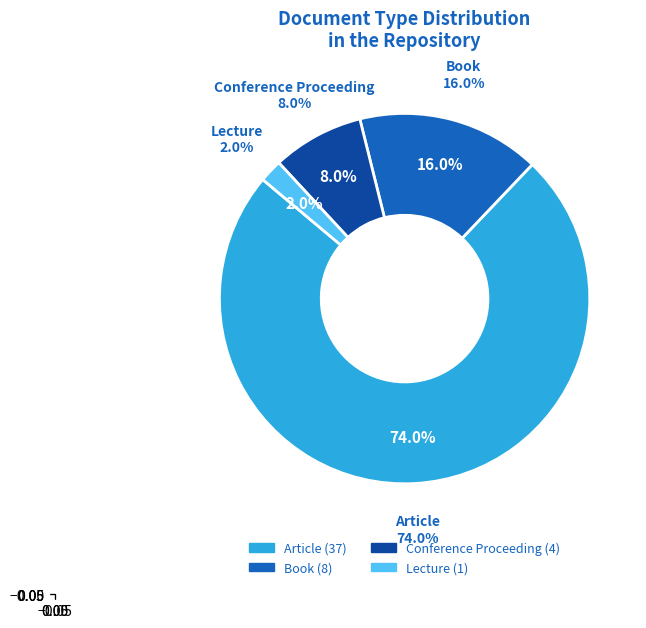

How many slices are in this pie chart?

4